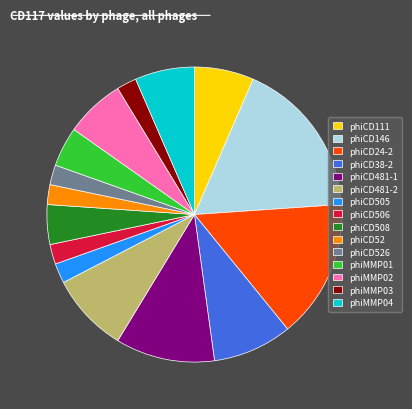

True or false: phiCD38-2 accounts for 1% of the total.

False